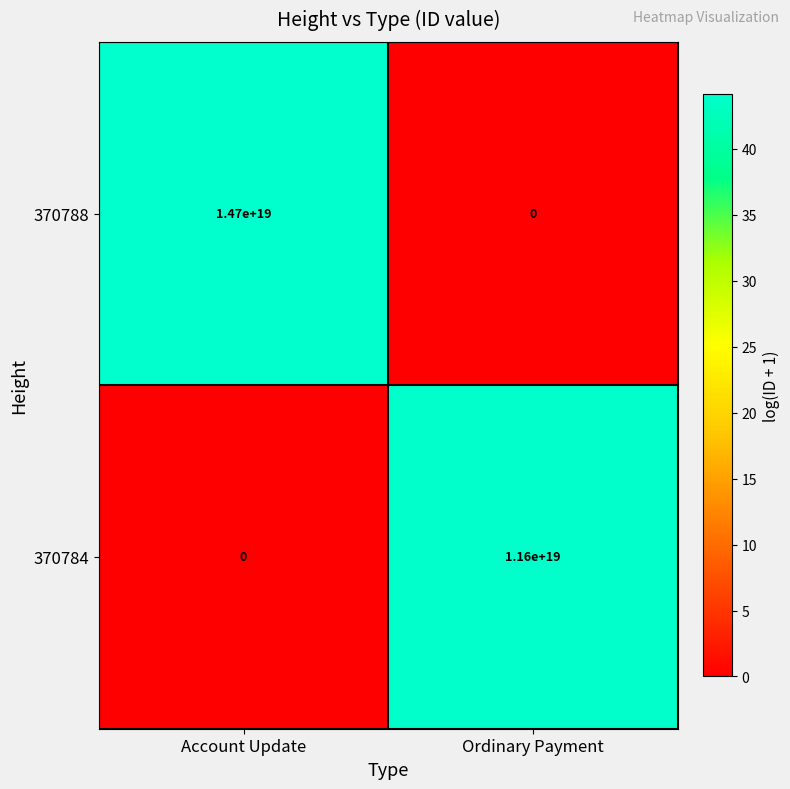

At Account Update, list the series in order from smallest to largest.

370784, 370788